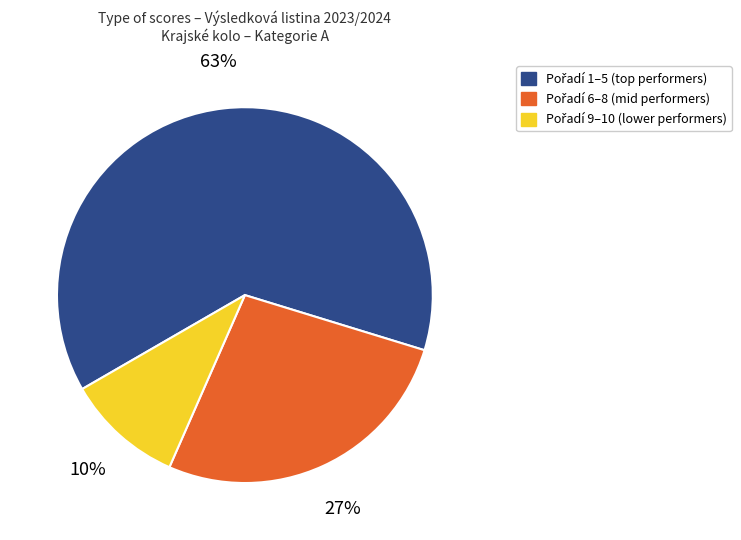

Is there a majority slice in this chart?

Yes